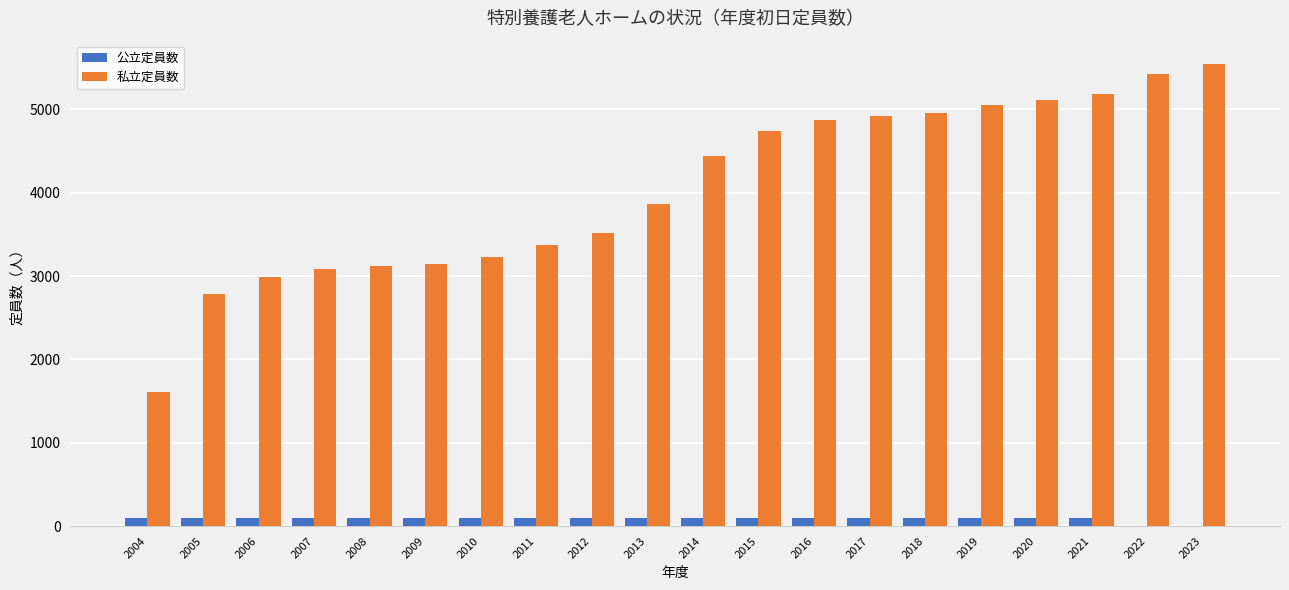

Which series changed the most between 2005 and 2014?

私立定員数